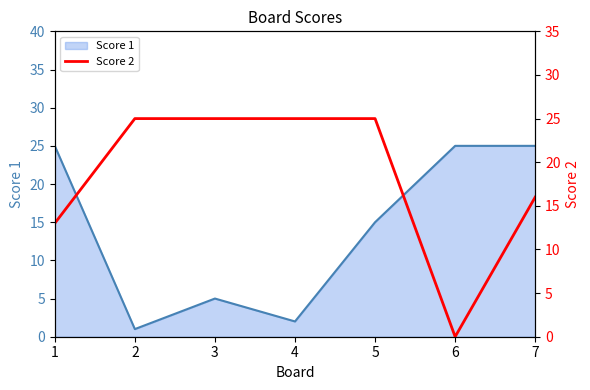

The Score 1 series shows 14 at 7. True or false?

False